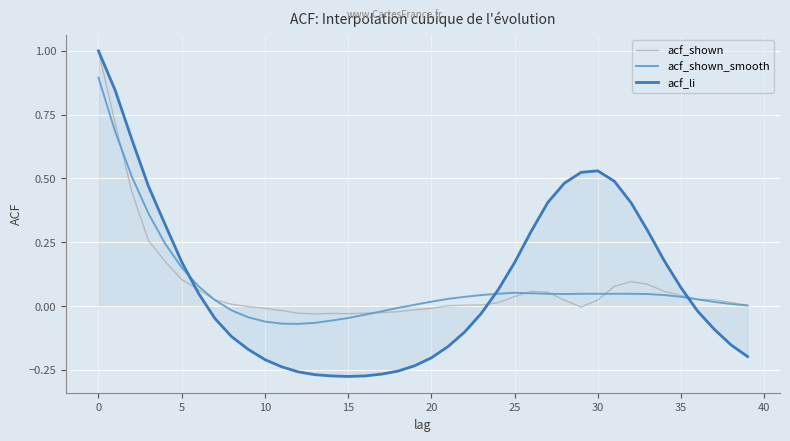

Which series has the largest range (max minus min)?

acf_li